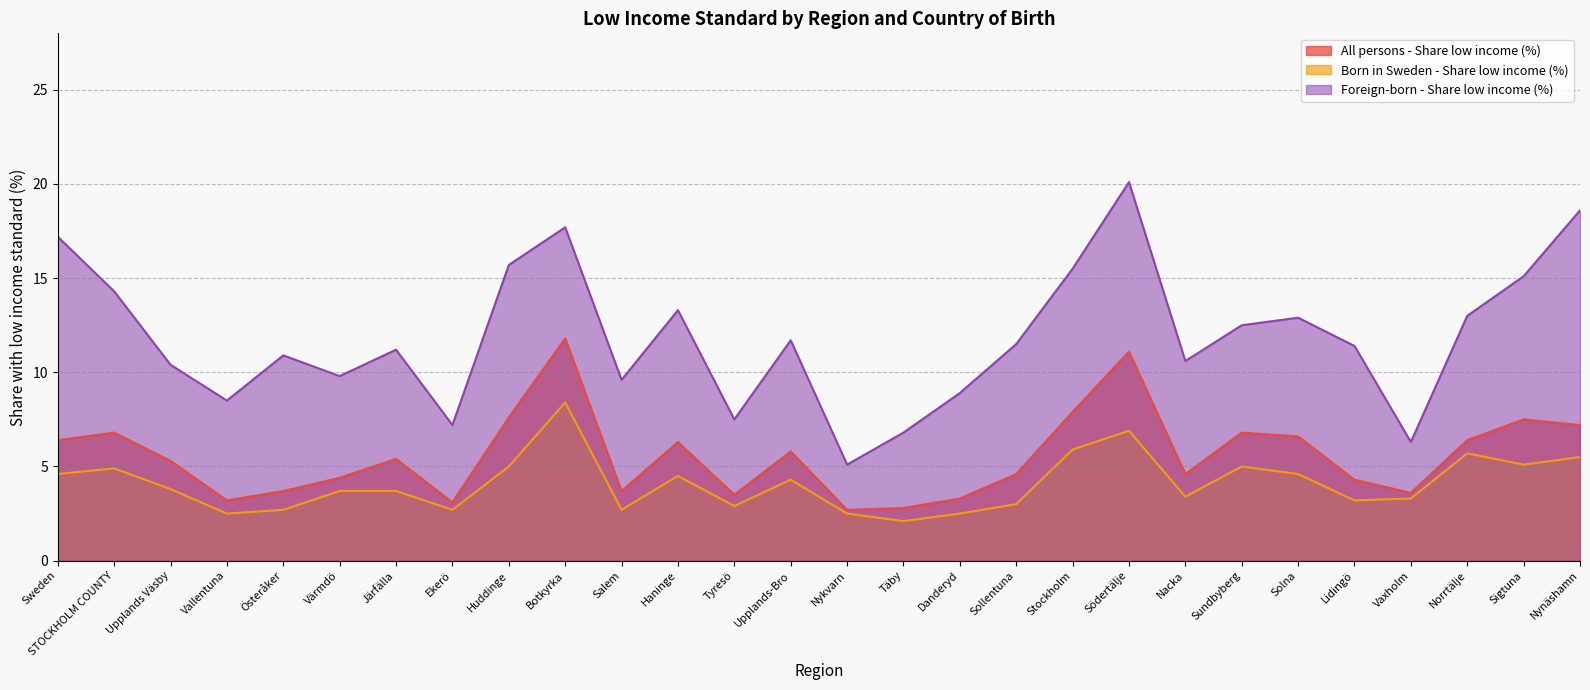

True or false: Foreign-born - Share low income (%) and All persons - Share low income (%) intersect in this chart.

False